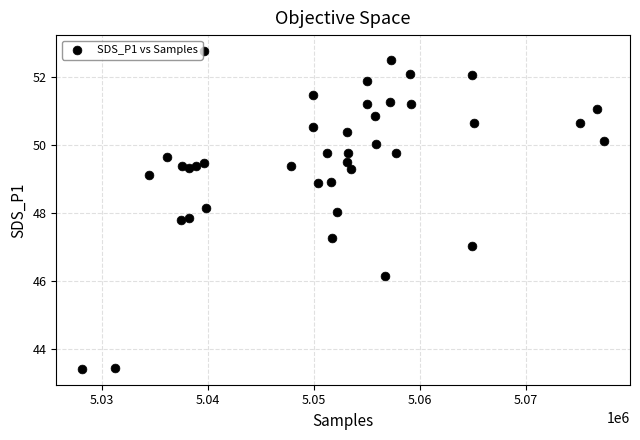

What is the range of Y values (max minus min)?

9.3